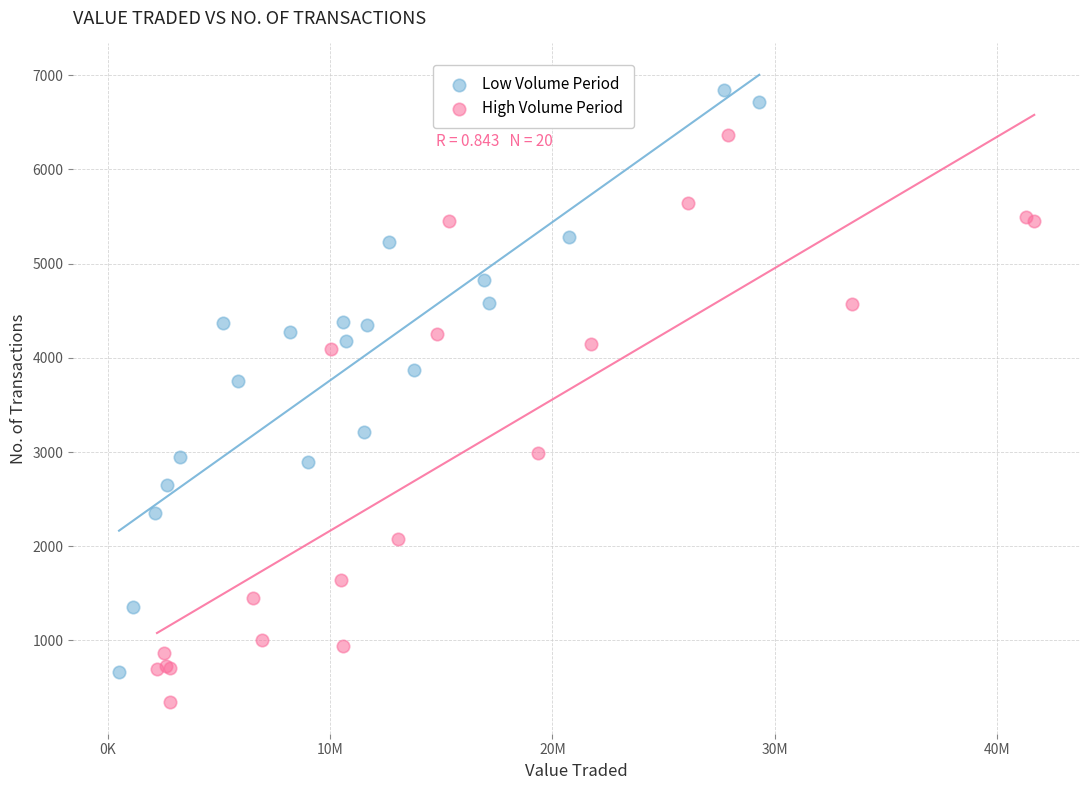

Which series reaches the minimum Y coordinate?

High Volume Period